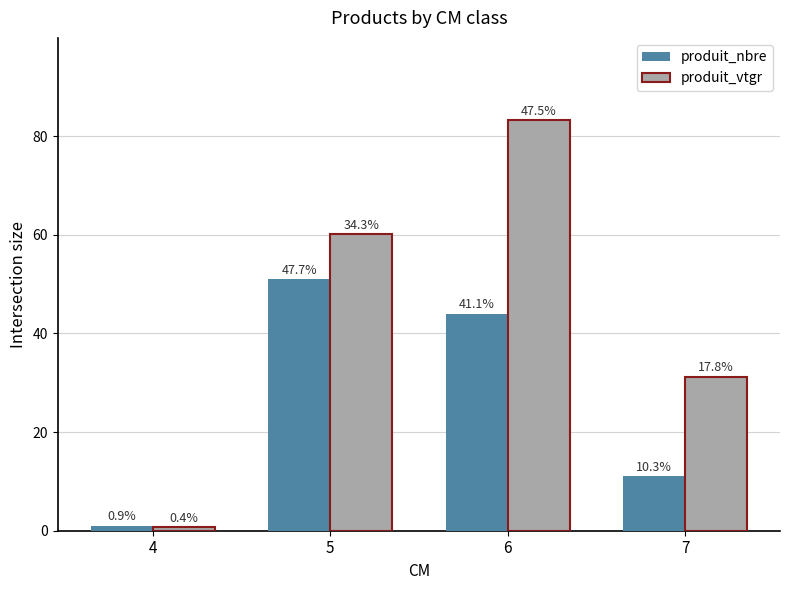

Is the value of produit_nbre at 6 greater than the value of produit_vtgr at 5?

No